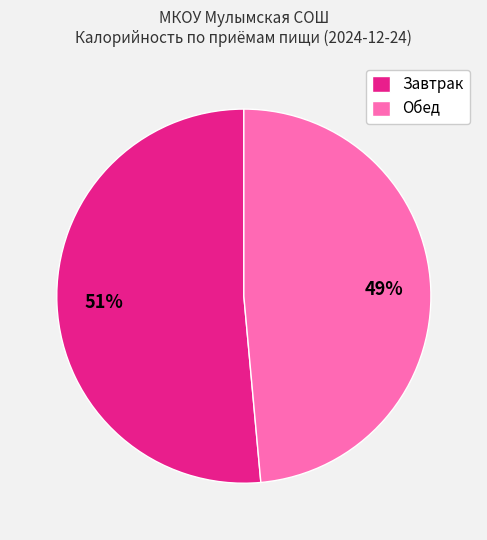

How many segments does this pie chart have?

2